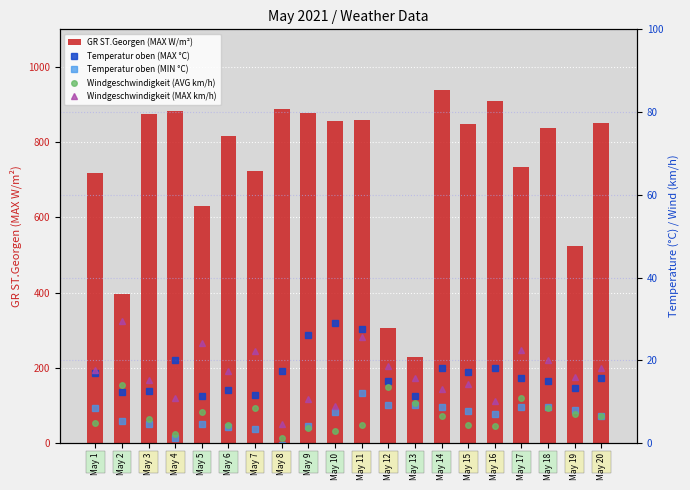

Is the value of Windgeschwindigkeit (MAX km/h) at May 14 greater than the value of Temperatur oben (MIN °C) at May 2?

Yes